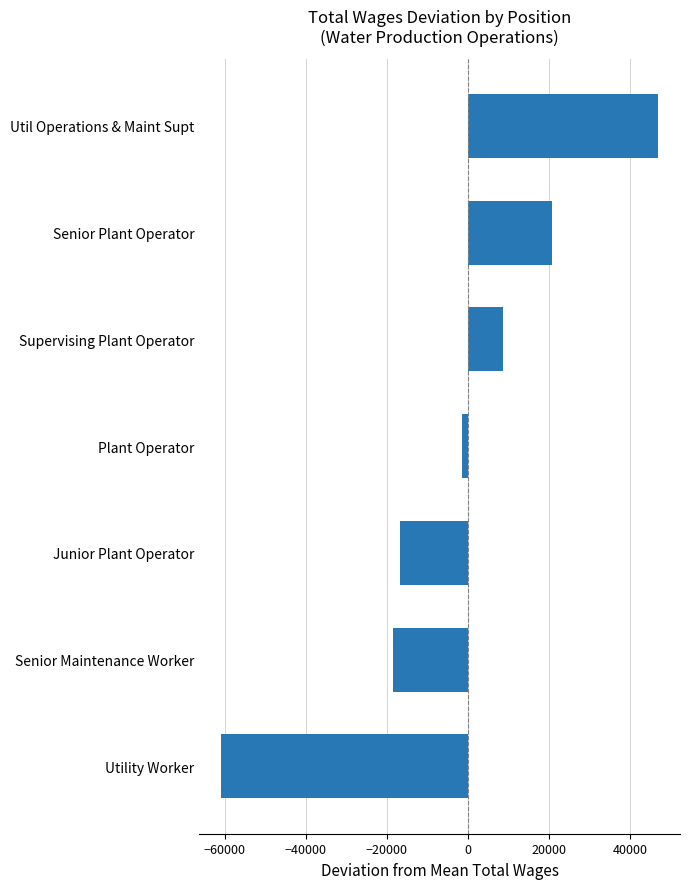

What is the sum of all values?

-21379.5